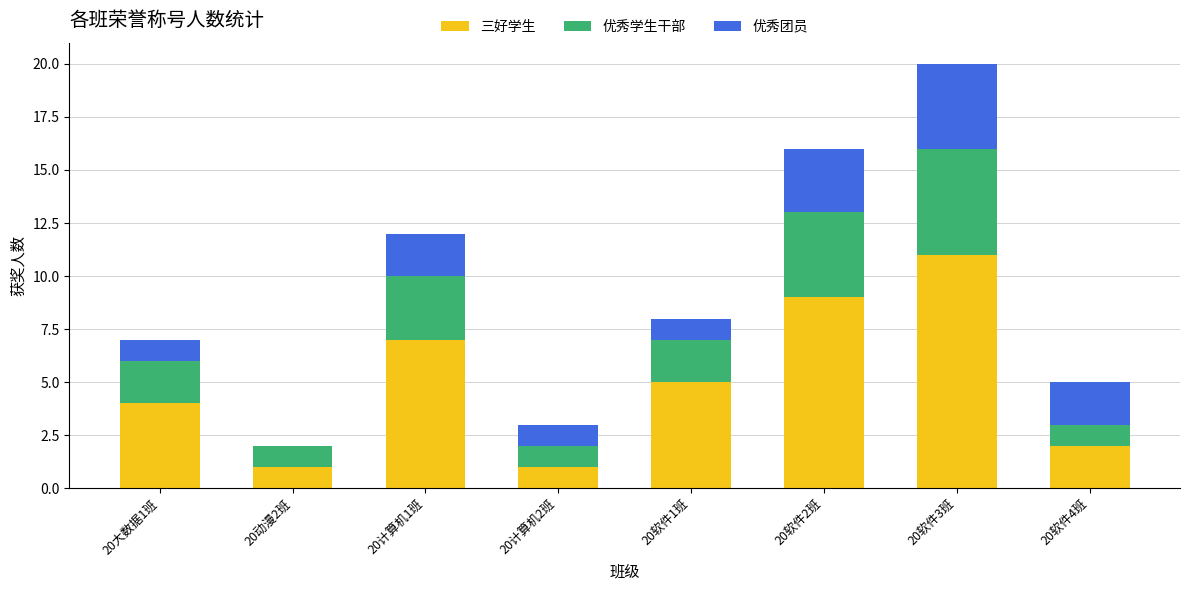

At which category is the sum across all series the highest?

20软件3班